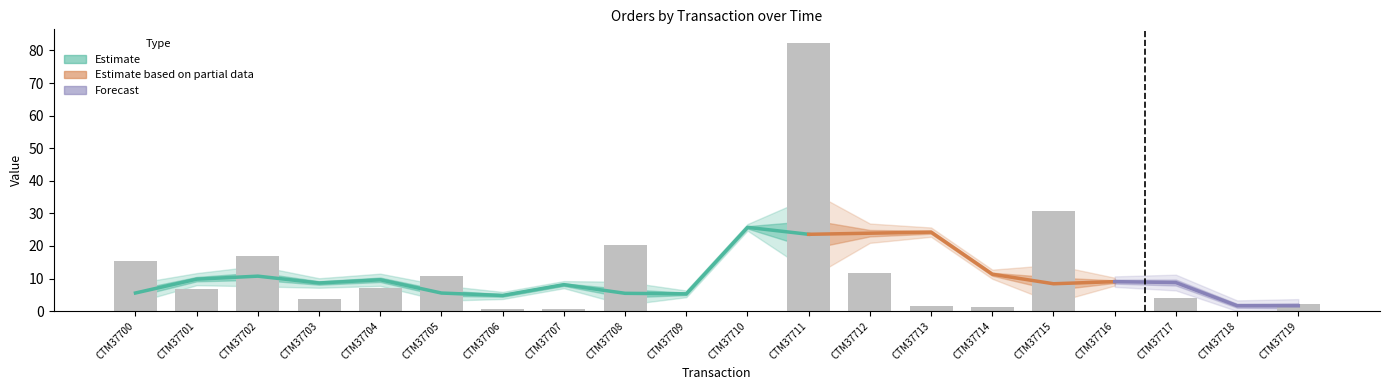

What is the value of the 16th bar from the left?

30.7